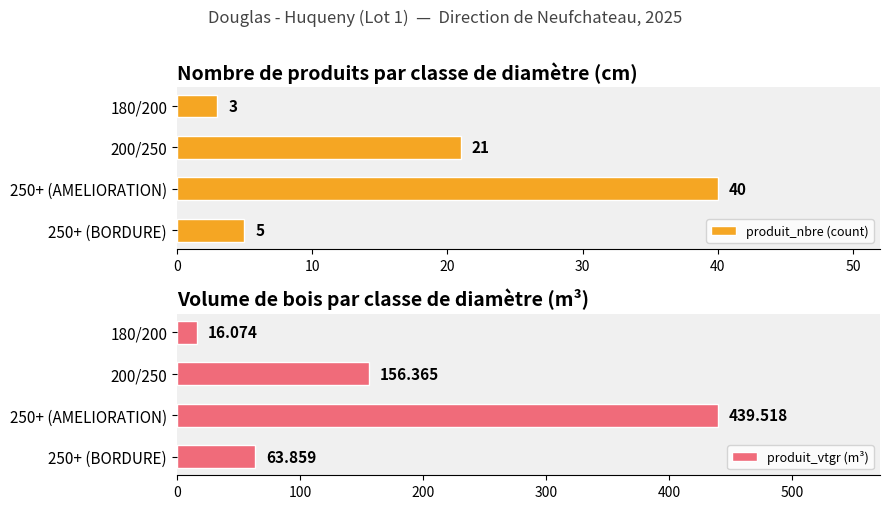

Which series has the largest range (max minus min)?

produit_vtgr (m³)